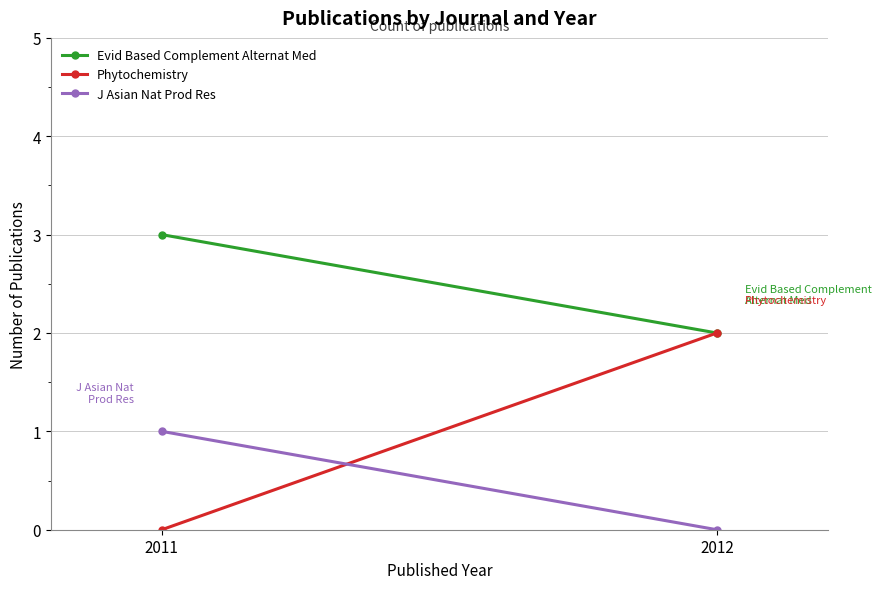

How many lines are shown in the chart?

3